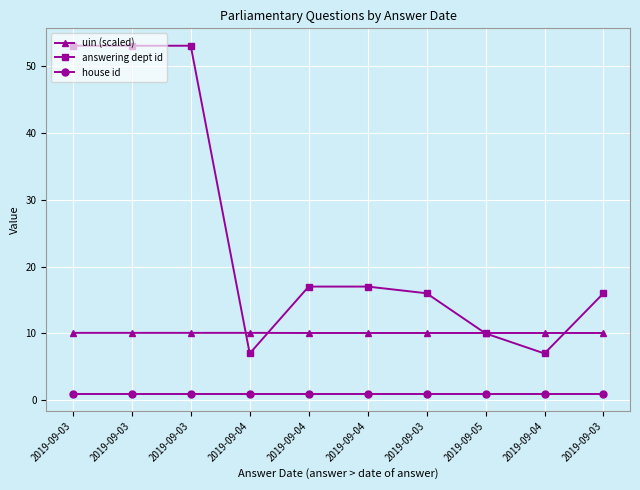

Rank the categories by uin (scaled) value from lowest to highest.

2019-09-04, 2019-09-04, 2019-09-03, 2019-09-05, 2019-09-04, 2019-09-03, 2019-09-03, 2019-09-03, 2019-09-03, 2019-09-04